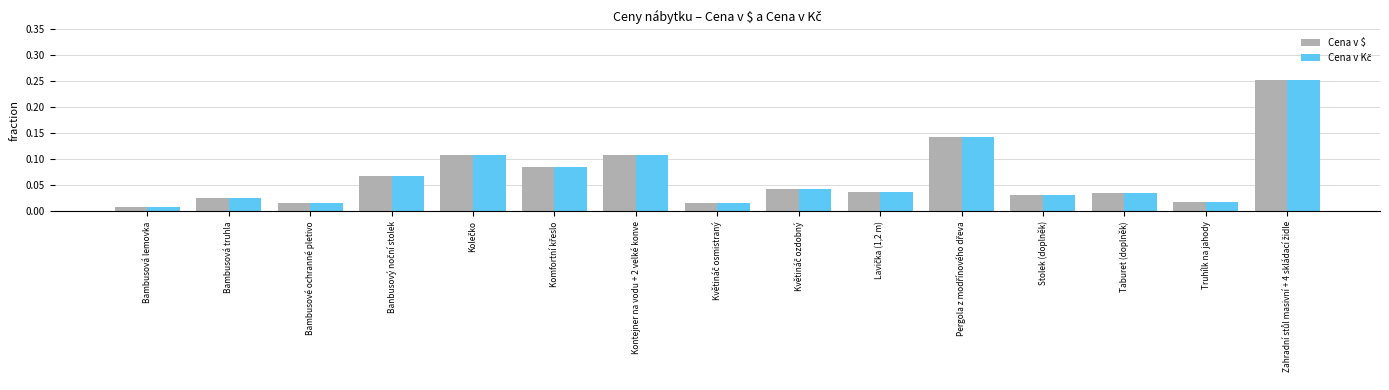

What is the label of the 14th bar from the right?

Bambusová truhla